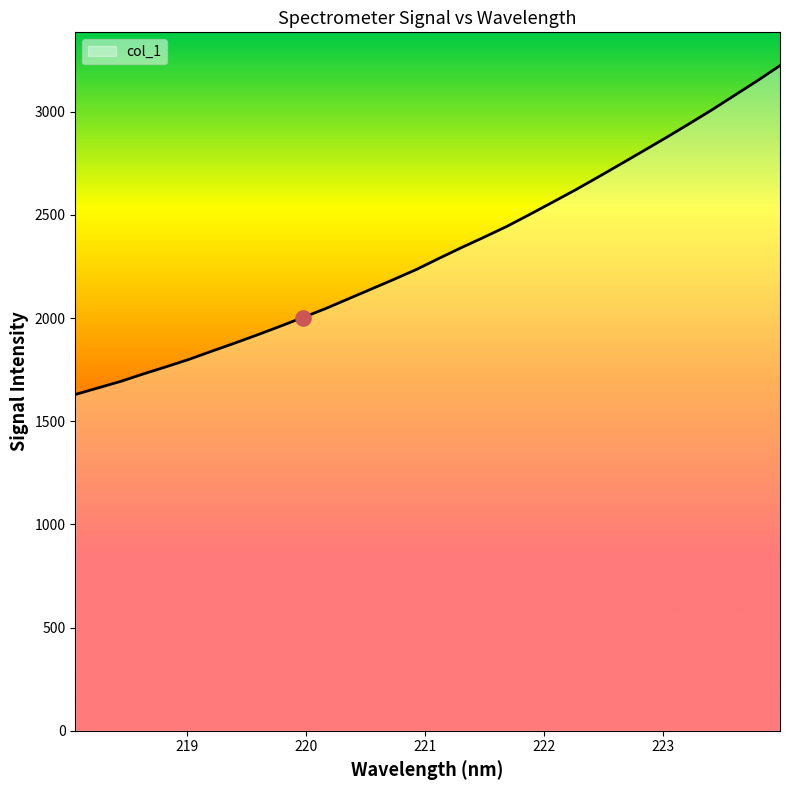

What is the minimum value shown in the chart?

1629.7